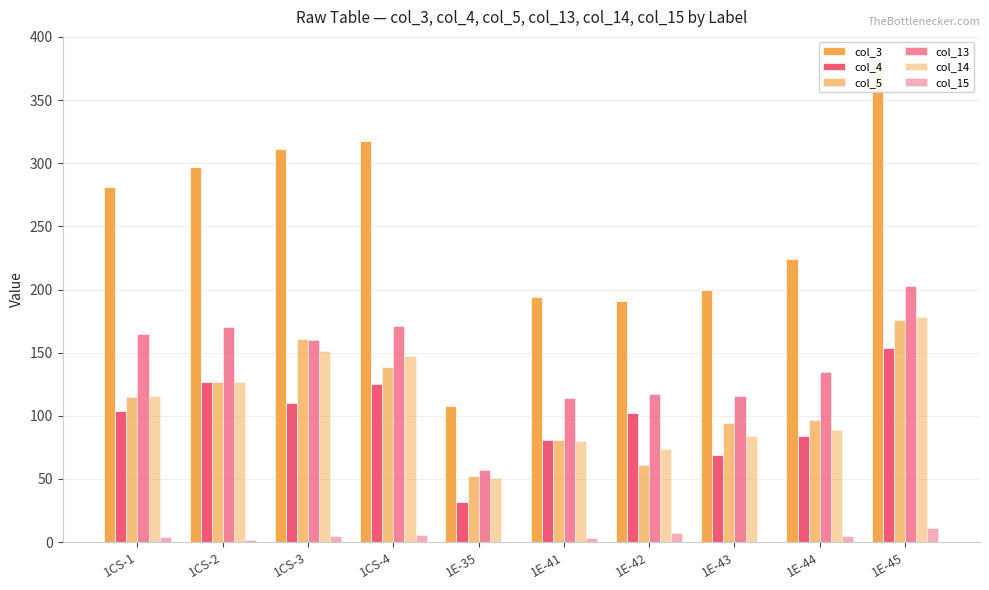

Reading left to right, what are all the values shown in this chart?

col_3: 281	297	311	318	108	194	191	200	224	381
col_4: 104	127	110	125	32	81	102	69	84	154
col_5: 115	127	161	139	52	81	61	94	97	176
col_13: 165	170	160	171	57	114	117	116	135	203
col_14: 116	127	151	147	51	80	74	84	89	178
col_15: 4	2	5	6	0	3	7	0	5	11